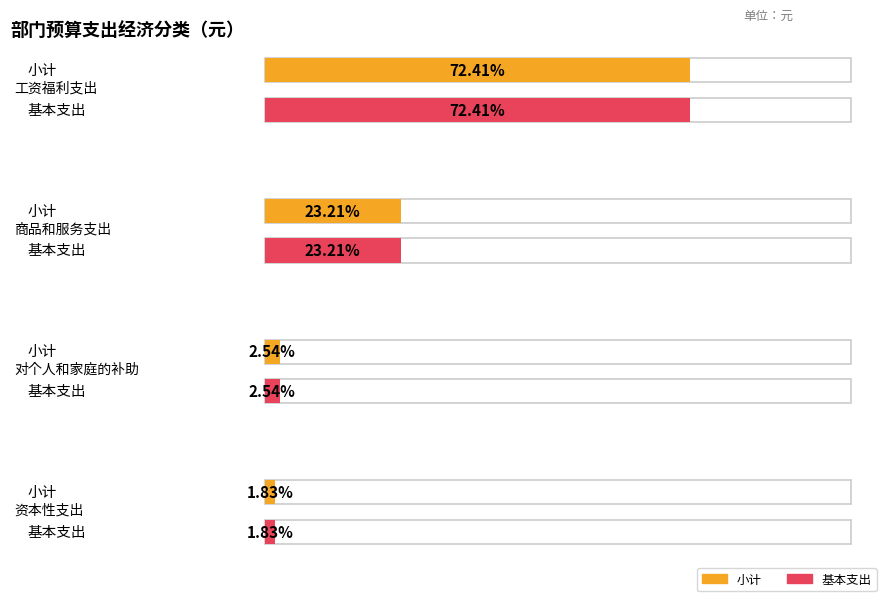

What is the difference between the 小计 values at 资本性支出 and 对个人和家庭的补助?

162000.0